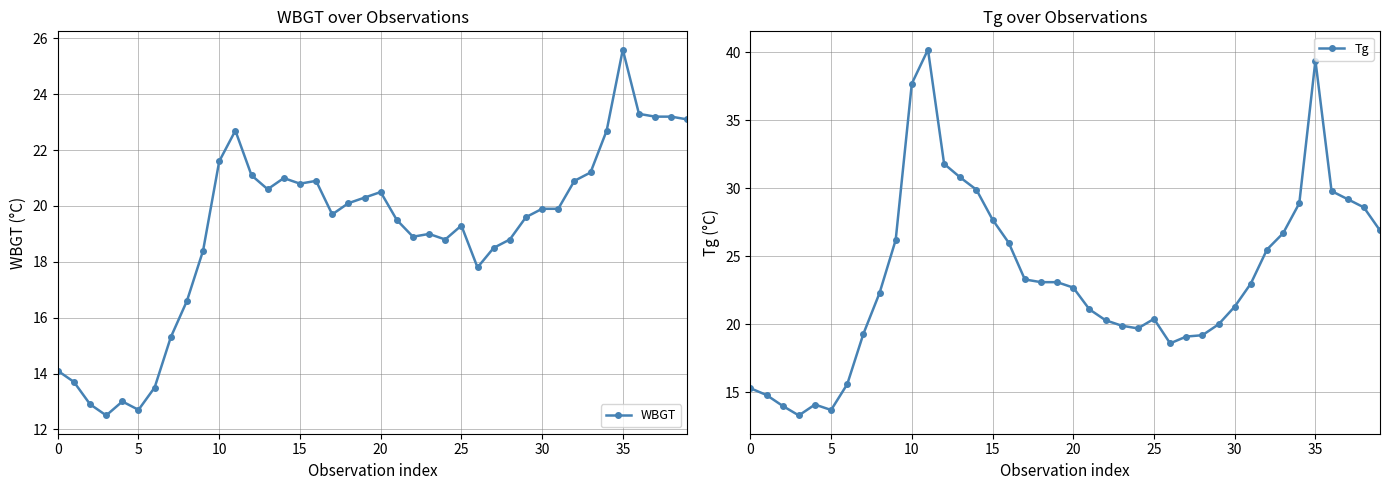

What is the maximum value for Tg?

40.2